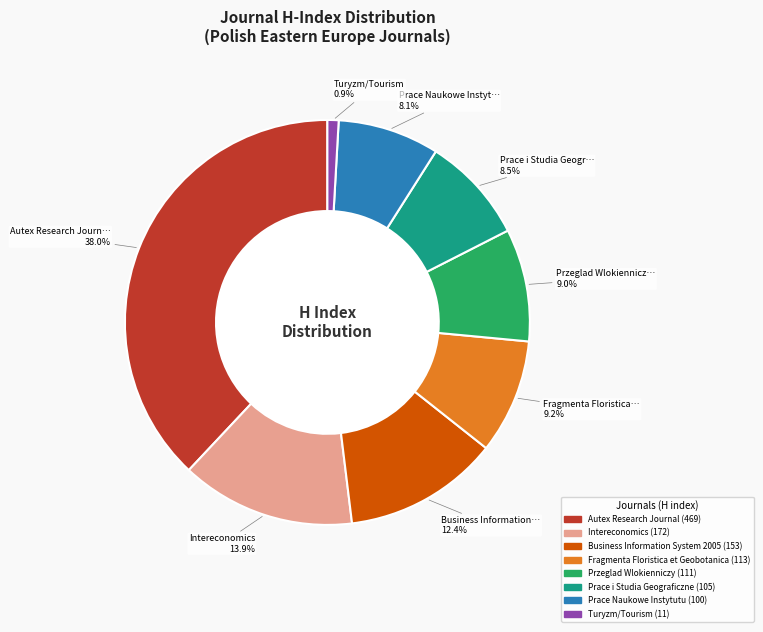

Which slice is the largest?

Autex Research Journal